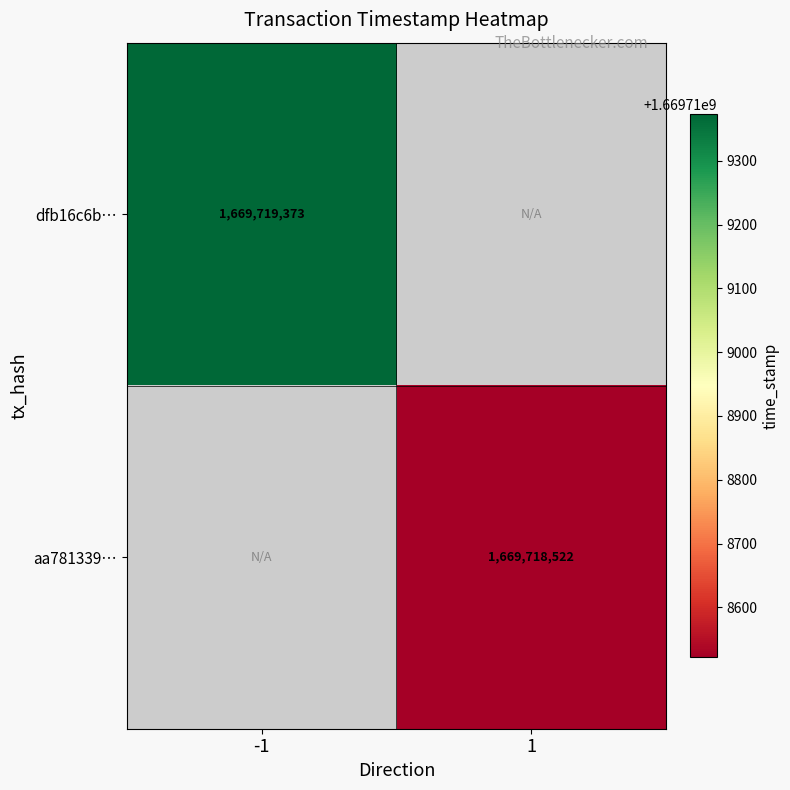

The value of aa781339fab5c36a5cbd2b651b84501e14efbc8 at time_stamp is 2491391567. True or false?

False